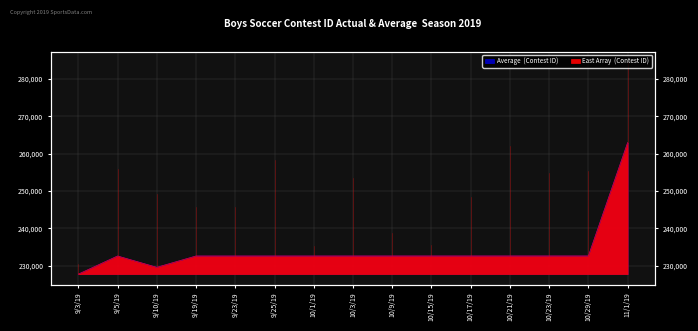

List the labels in order of Average (Contest ID) value, largest first.

11/1/19, 10/29/19, 10/23/19, 10/21/19, 10/17/19, 10/15/19, 10/9/19, 10/3/19, 10/1/19, 9/25/19, 9/23/19, 9/19/19, 9/5/19, 9/10/19, 9/3/19